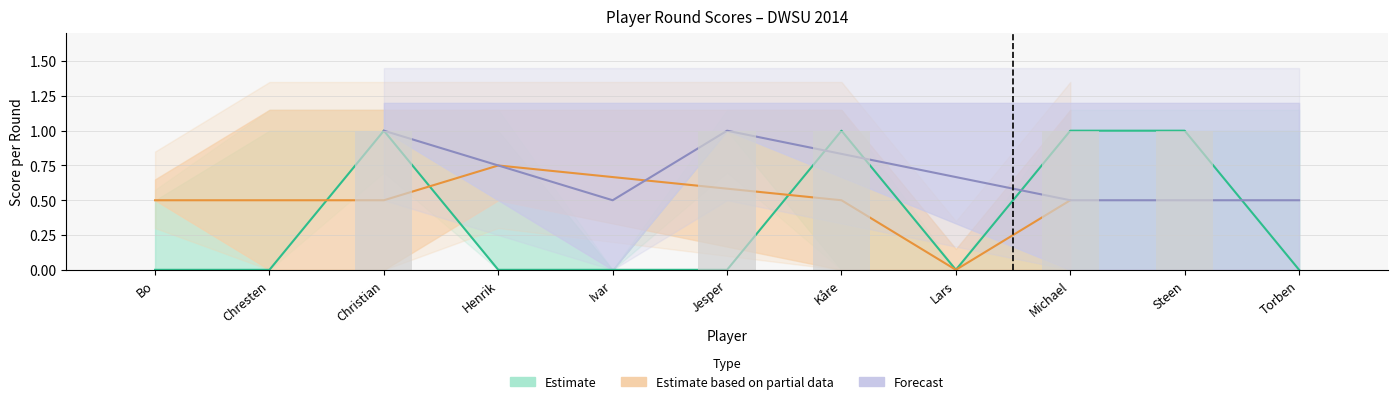

What is the sum of the Round 1 (Jan 14) values at Jesper and Chresten?

1.0